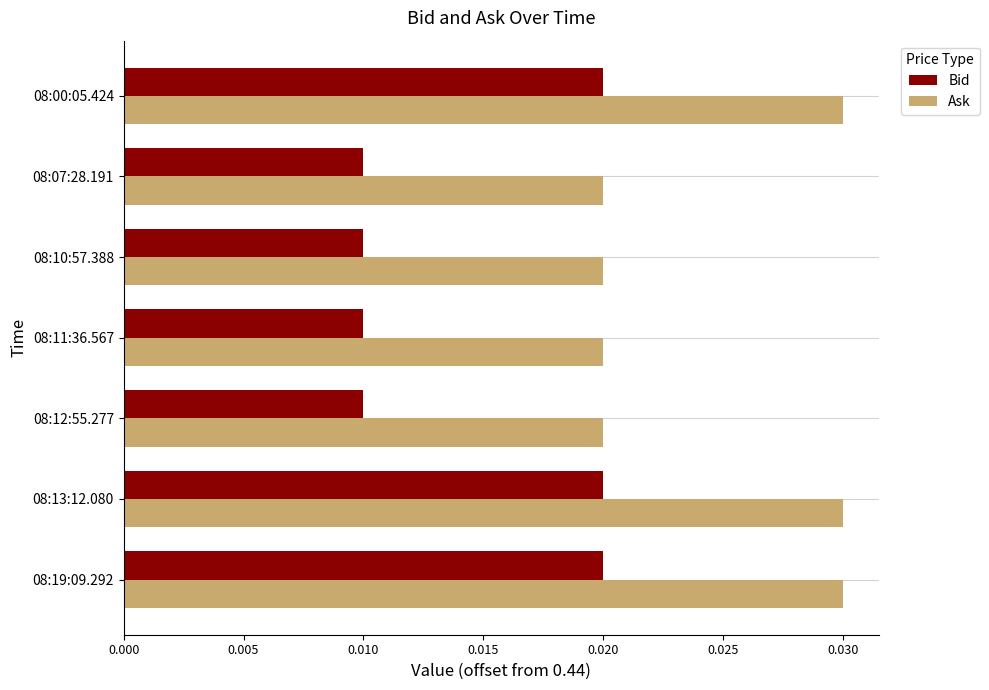

At 08:07:28.191, list the series in order from smallest to largest.

Bid, Ask